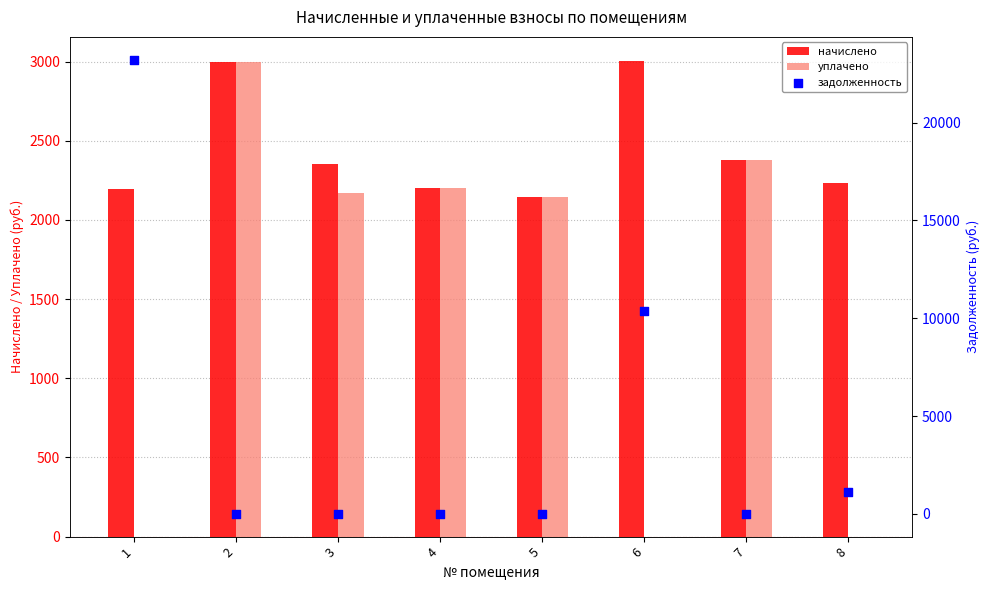

Which series contains the lowest Y value?

уплачено